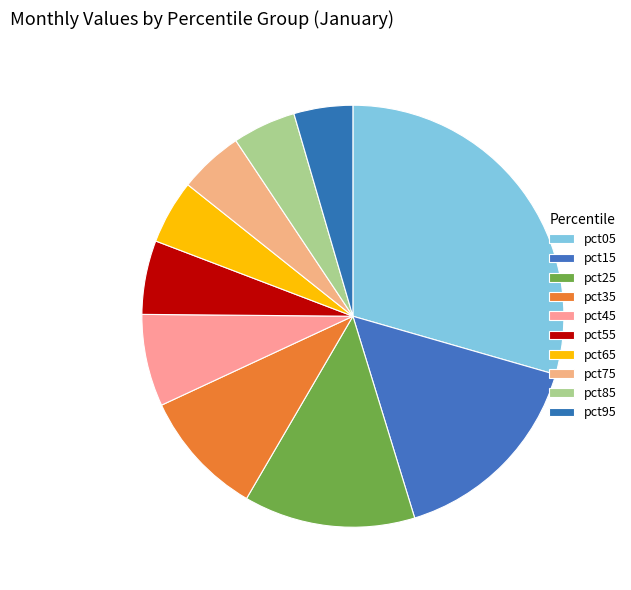

Rank the categories by value from highest to lowest.

pct05, pct15, pct25, pct35, pct45, pct55, pct75, pct65, pct85, pct95